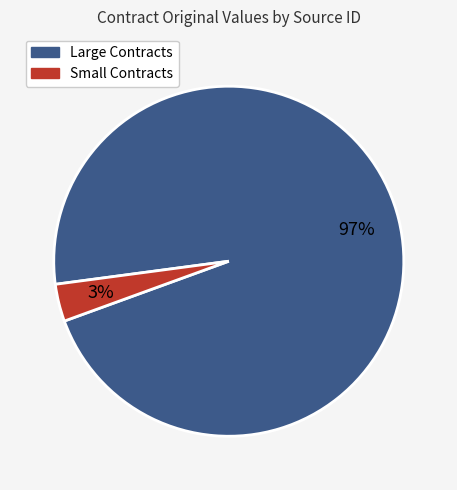

To the nearest percent, what is the average slice percentage?

50%